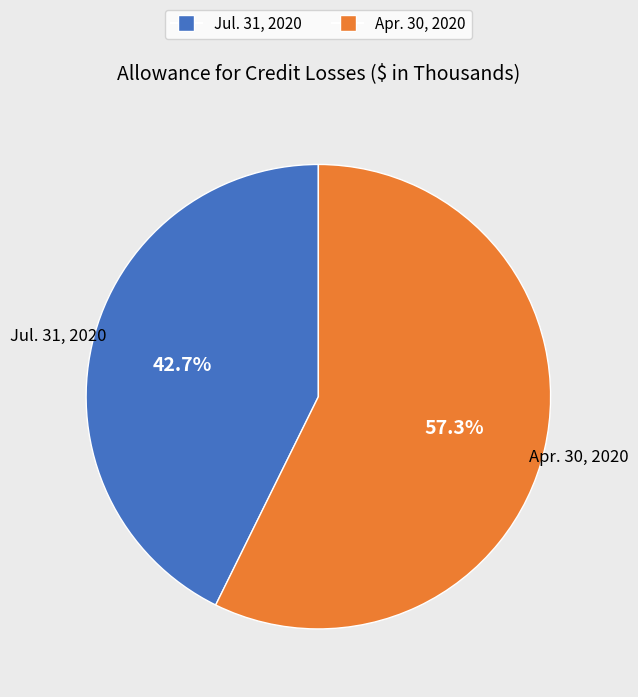

What is the majority slice?

Apr. 30, 2020